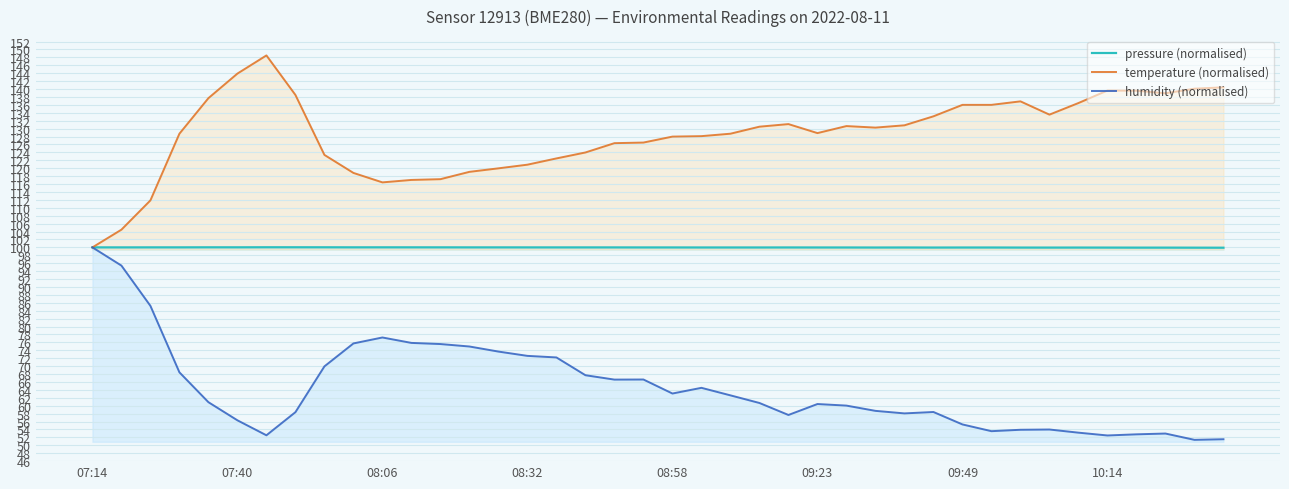

What is the average value of the pressure (normalised) series?

100.0